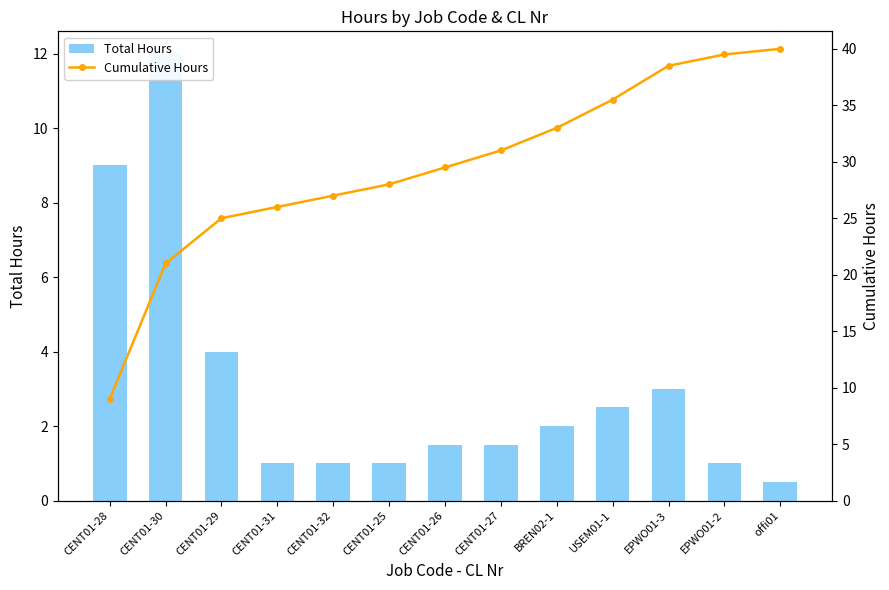

What is the maximum value shown in the chart?

40.0